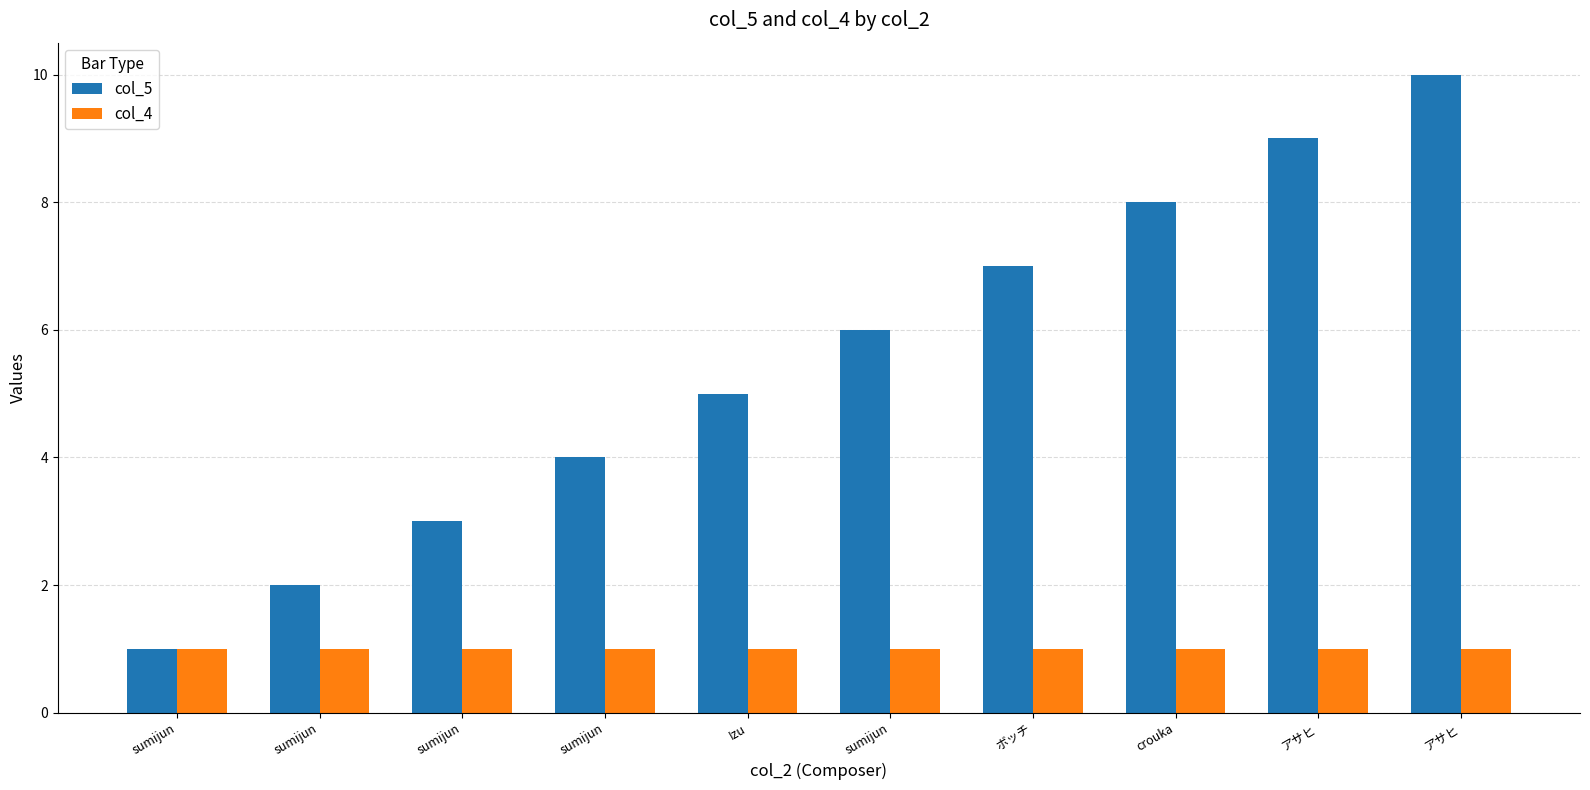

How many data points does each series have?

10